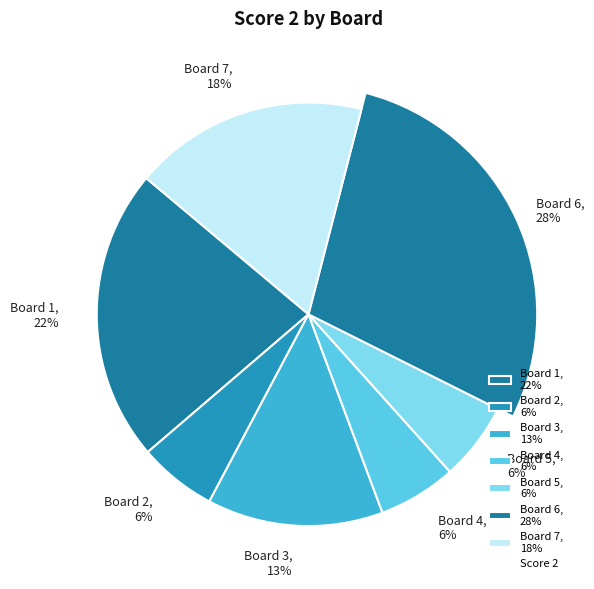

Between Board 3 and Board 7, which is larger?

Board 7